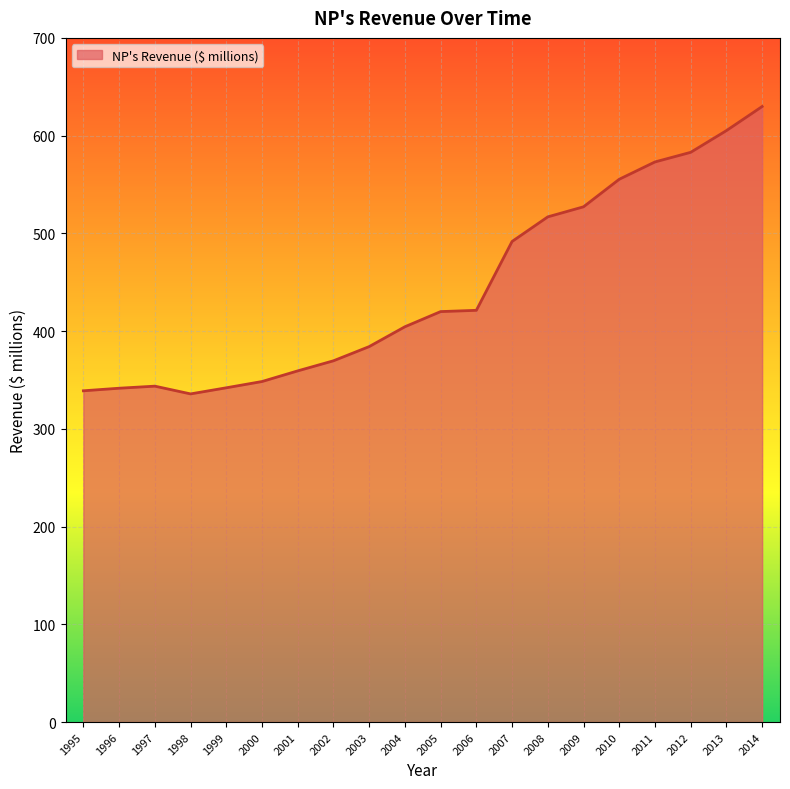

What is the smallest value displayed?

335.8